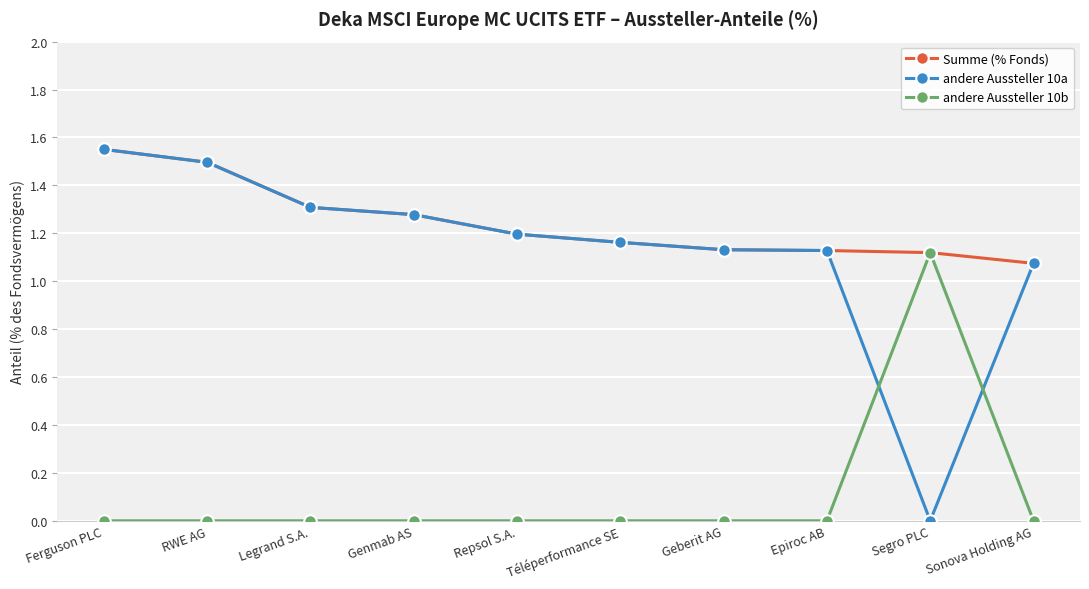

Which series changed the most between Repsol S.A. and Segro PLC?

andere Aussteller 10a